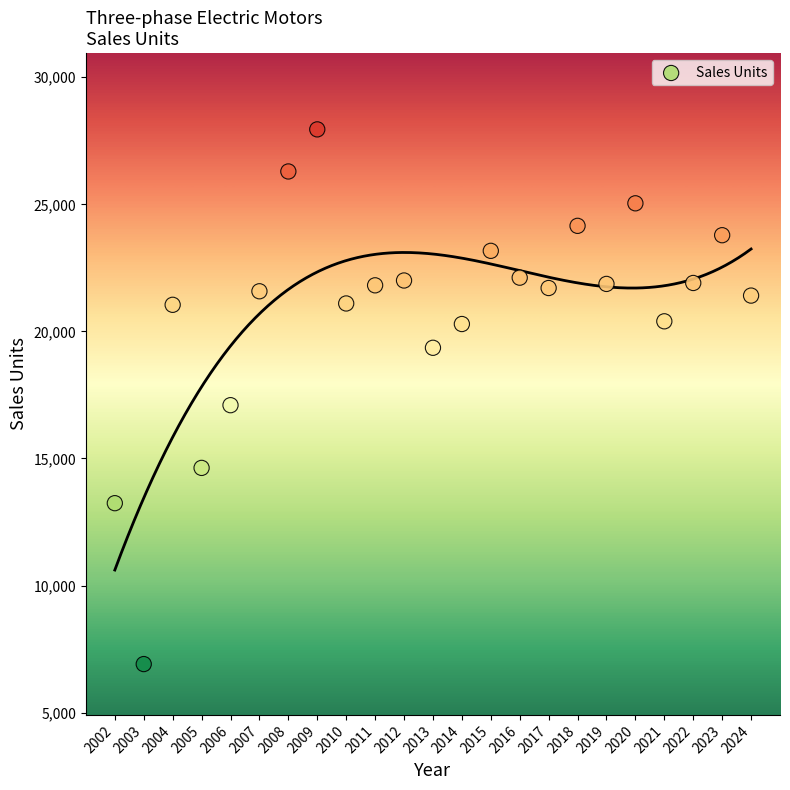

What Y value in the scatter plot is closest to 17428?

17096